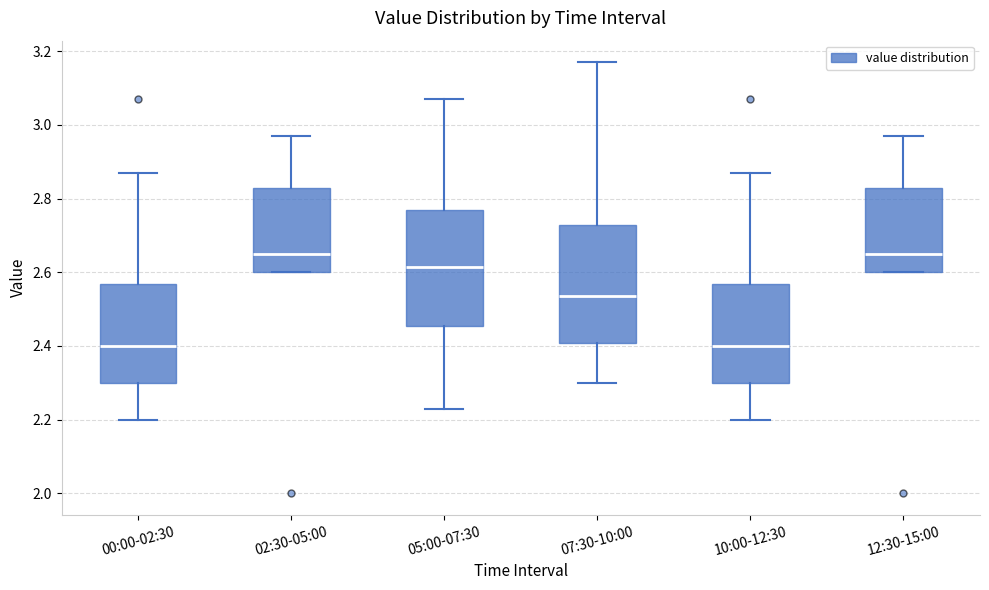

Where is the lower edge of the box for 10:00-12:30 on the y-axis? The values are not printed on the chart, so give them approximately, as read against the axis.

2.30